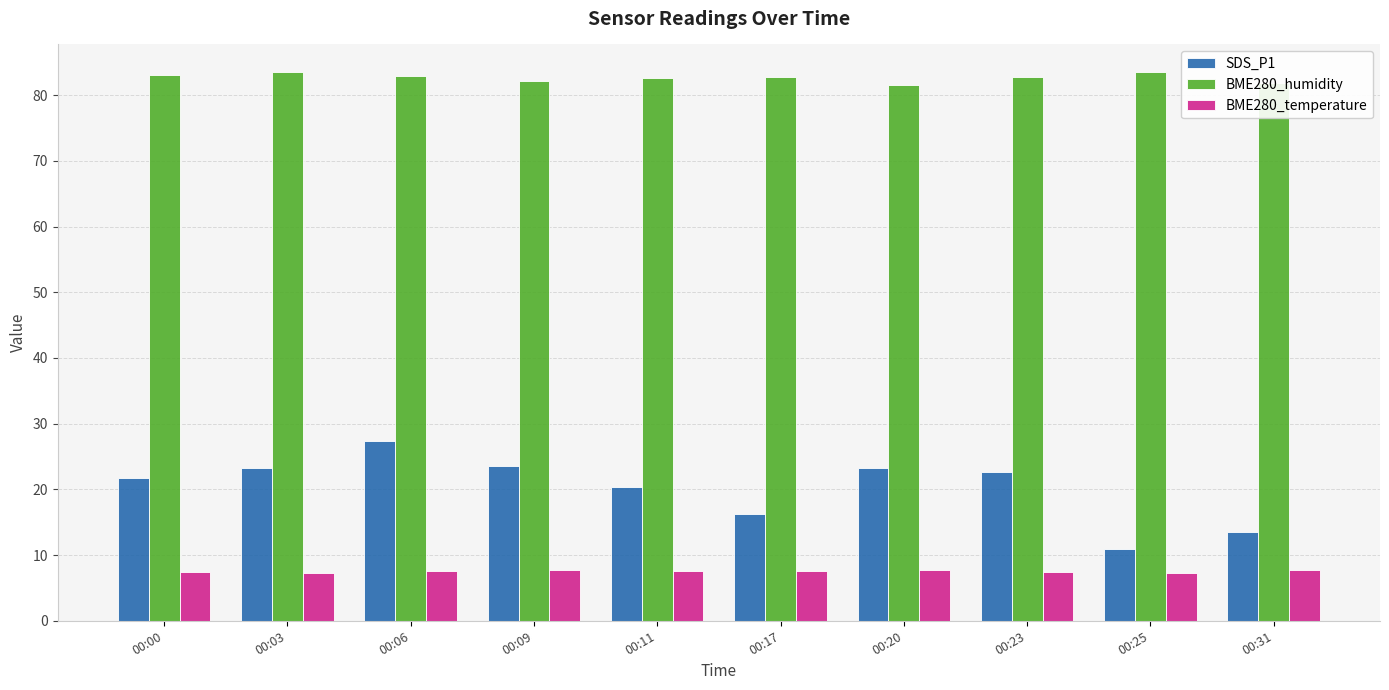

How many data points does each series have?

10